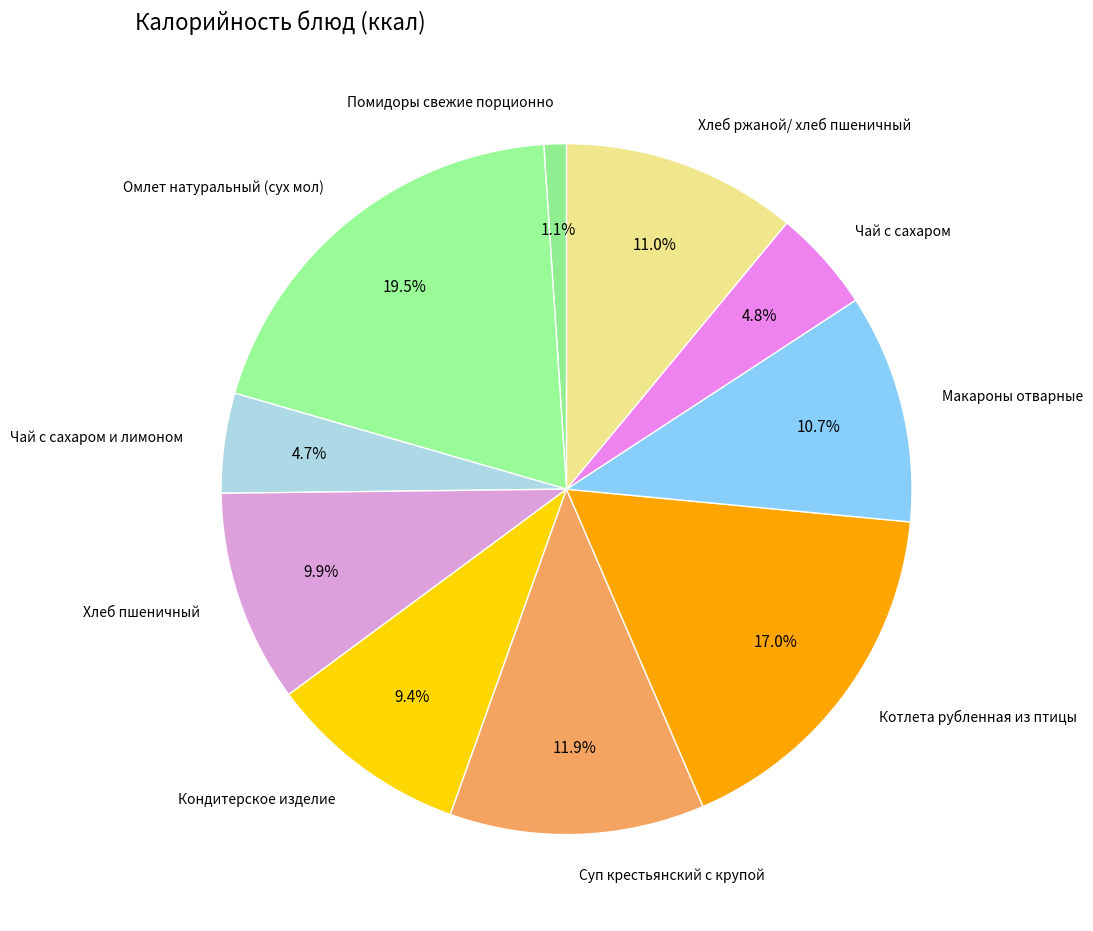

Which category has the smallest portion of the pie?

Помидоры свежие порционно